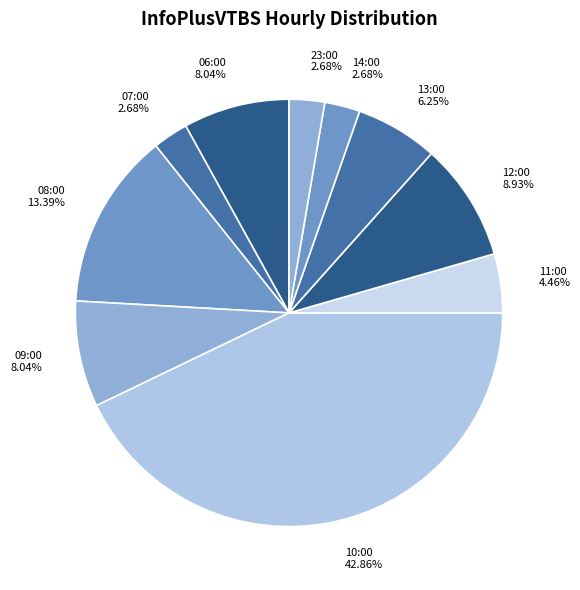

How many slices are in this pie chart?

10